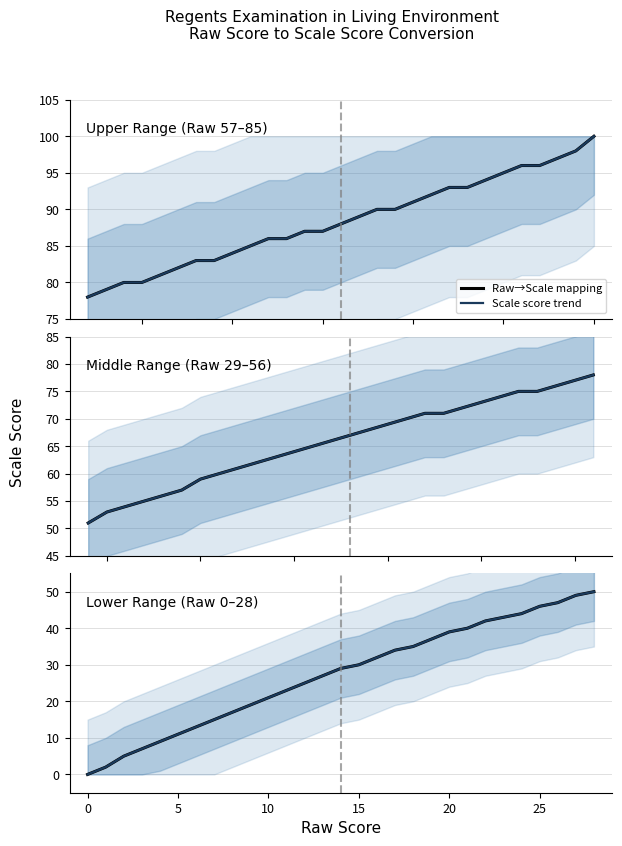

What is the total value across all series at 22?

84